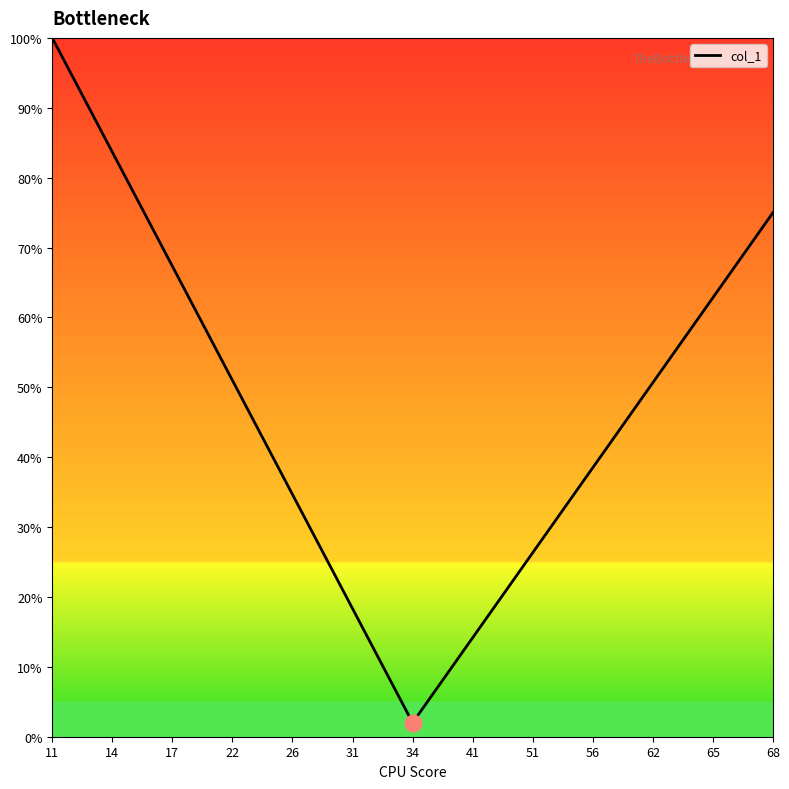

What is the minimum value shown in the chart?

2.0